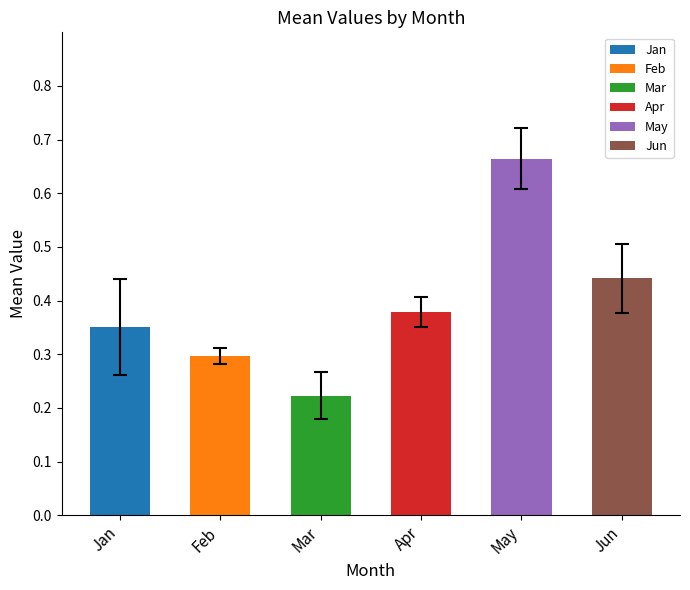

Which category has the lowest value across all series?

Mar